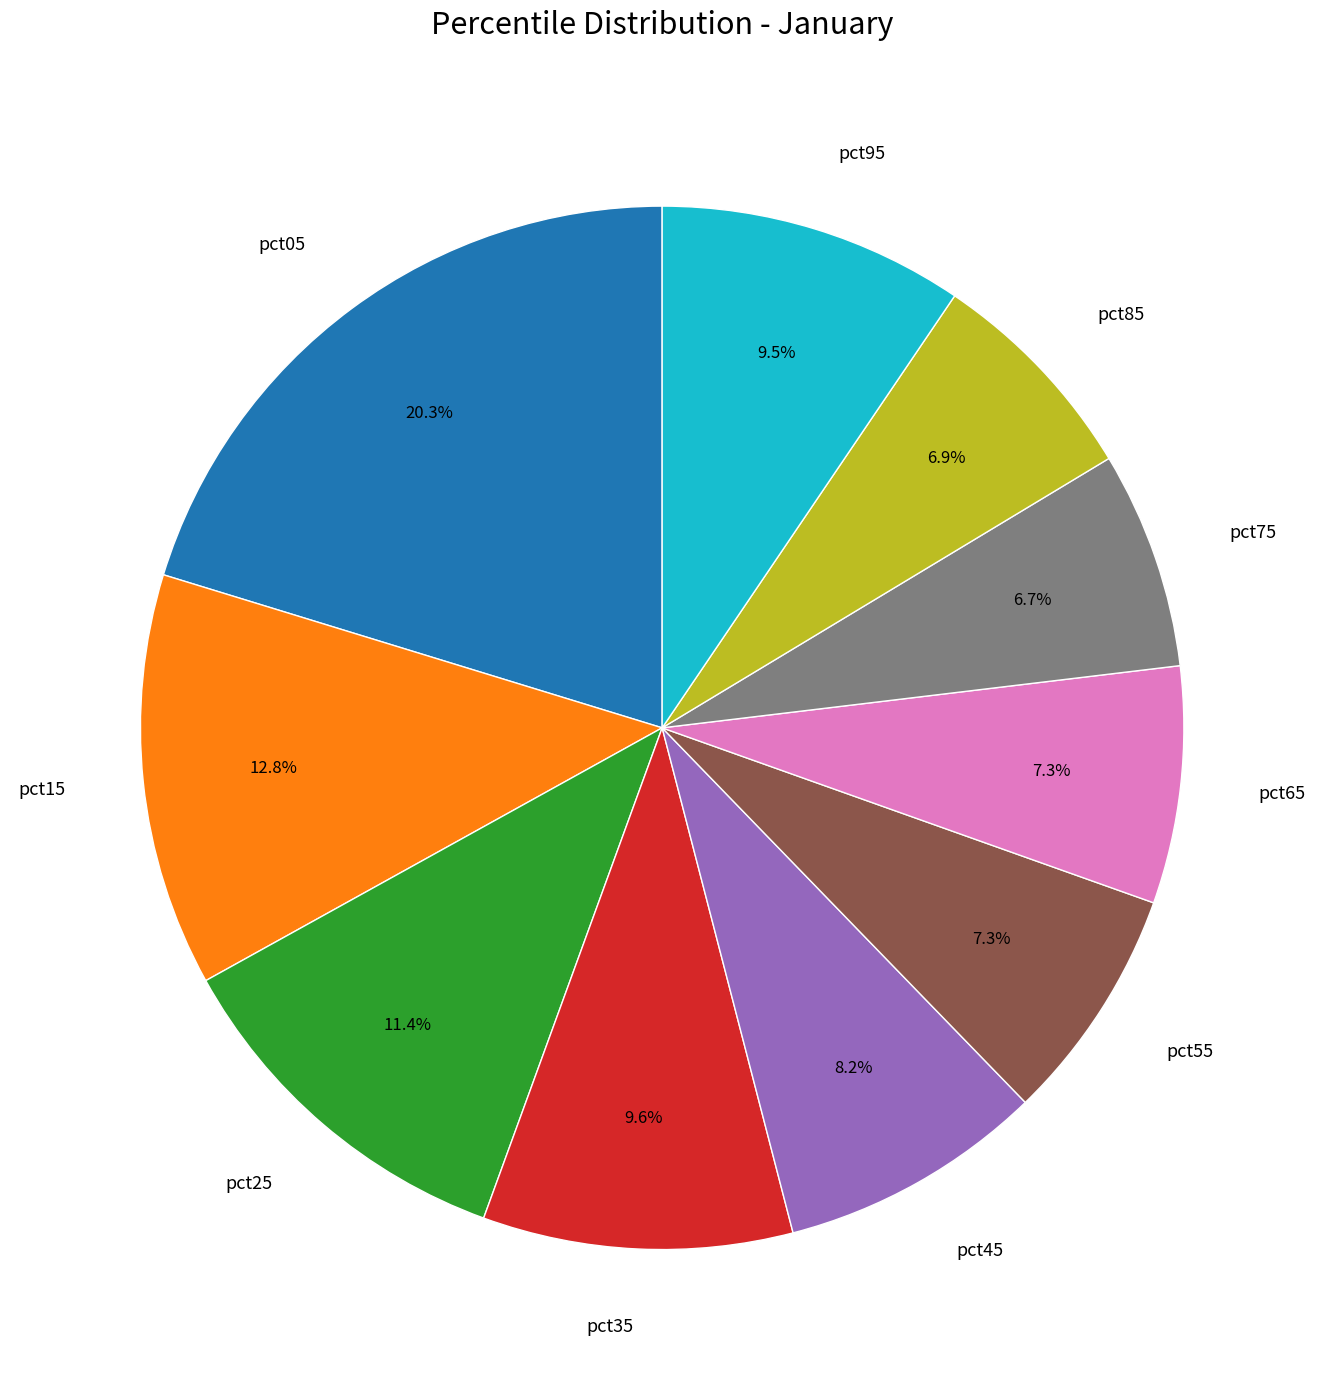

To the nearest percent, what portion does pct15 represent?

13%